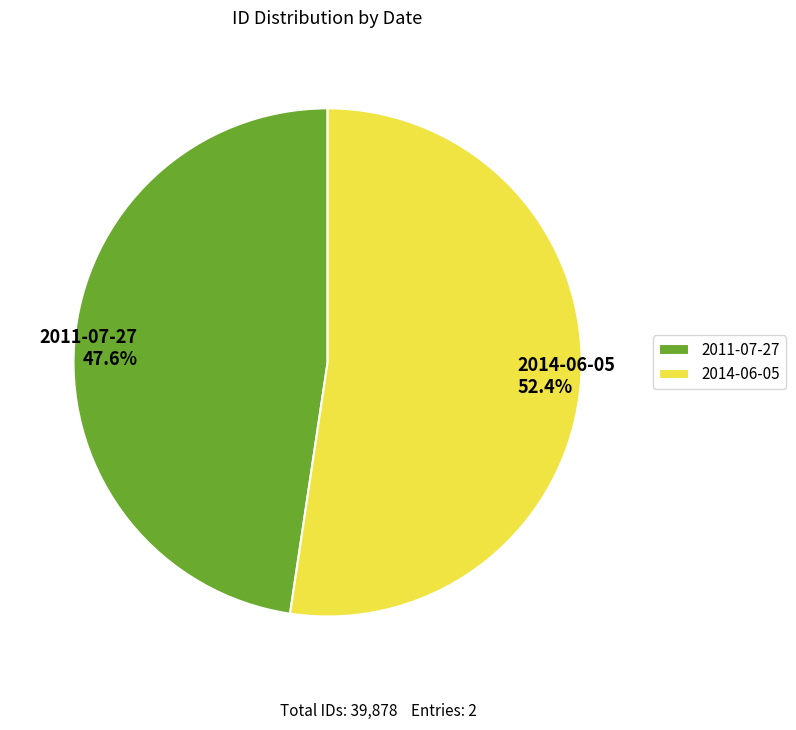

What percentage is NOT represented by 2011-07-27?

52.4%